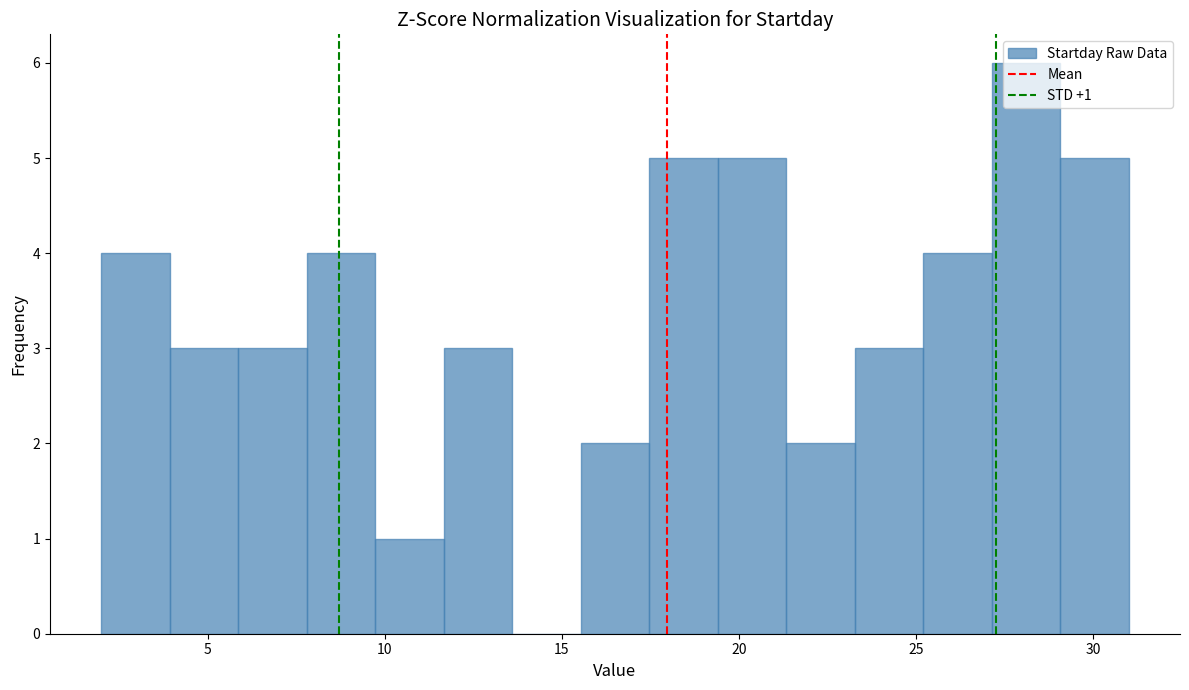

Around what value on the x-axis is the tallest bar? Give the approximate position of its centre, as read against the axis.

28.0